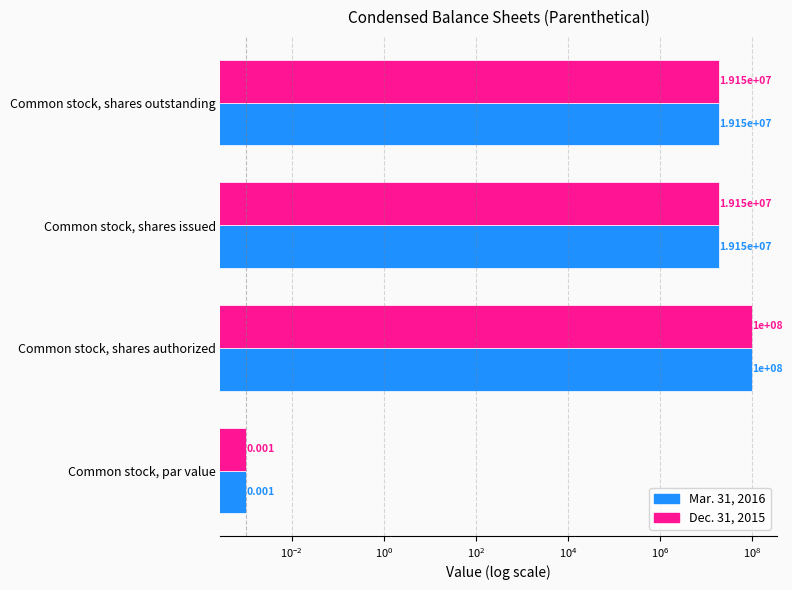

The Dec. 31, 2015 series shows 10552858.1 at Common stock, shares outstanding. True or false?

False